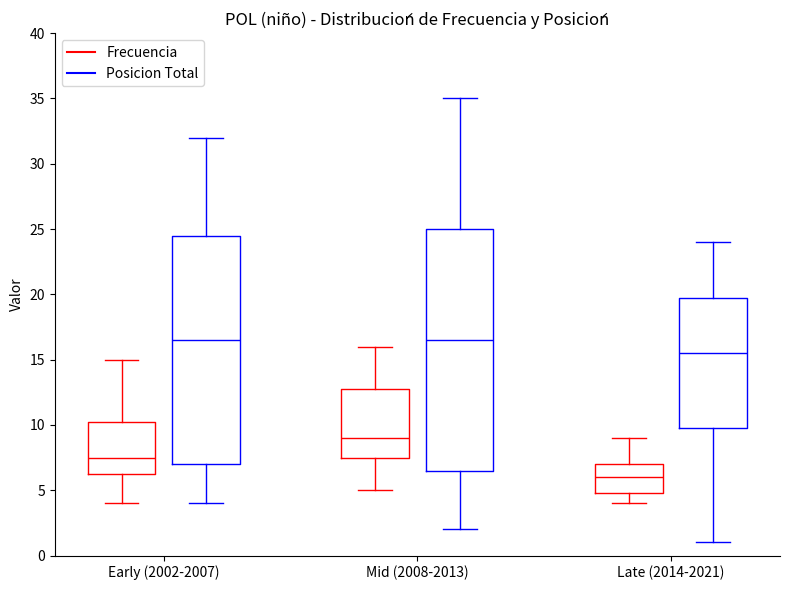

Where does the median line of the box for Early (2002-2007) (Posicion Total) sit on the y-axis? The values are not printed on the chart, so give them approximately, as read against the axis.

16.5